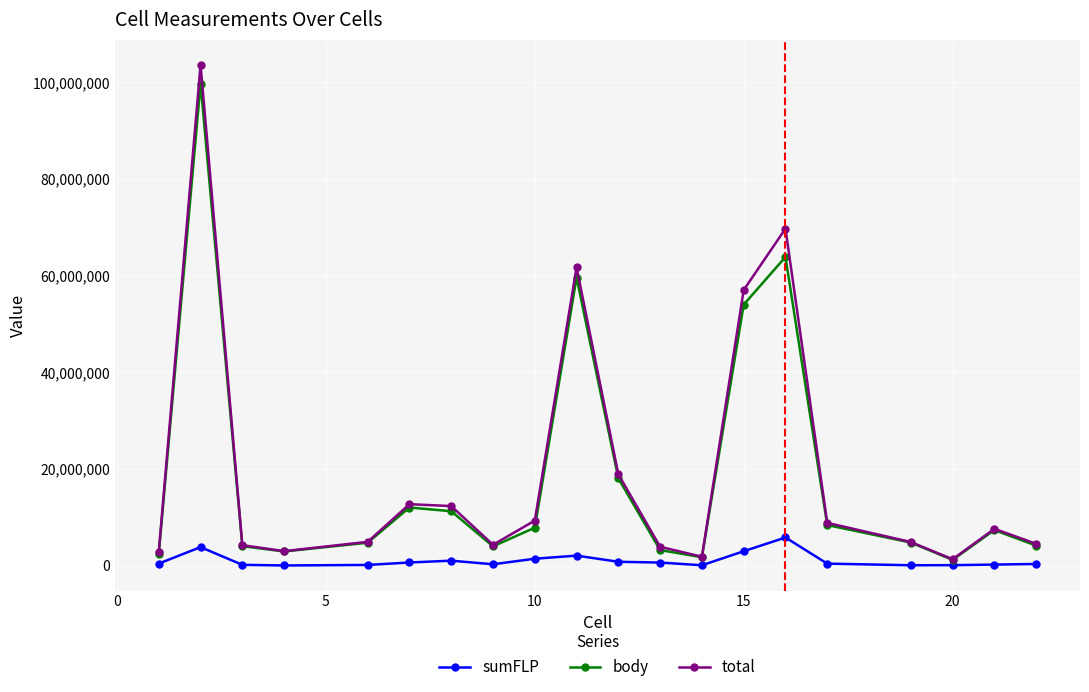

At how many categories does at least one series exceed 15746526?

5